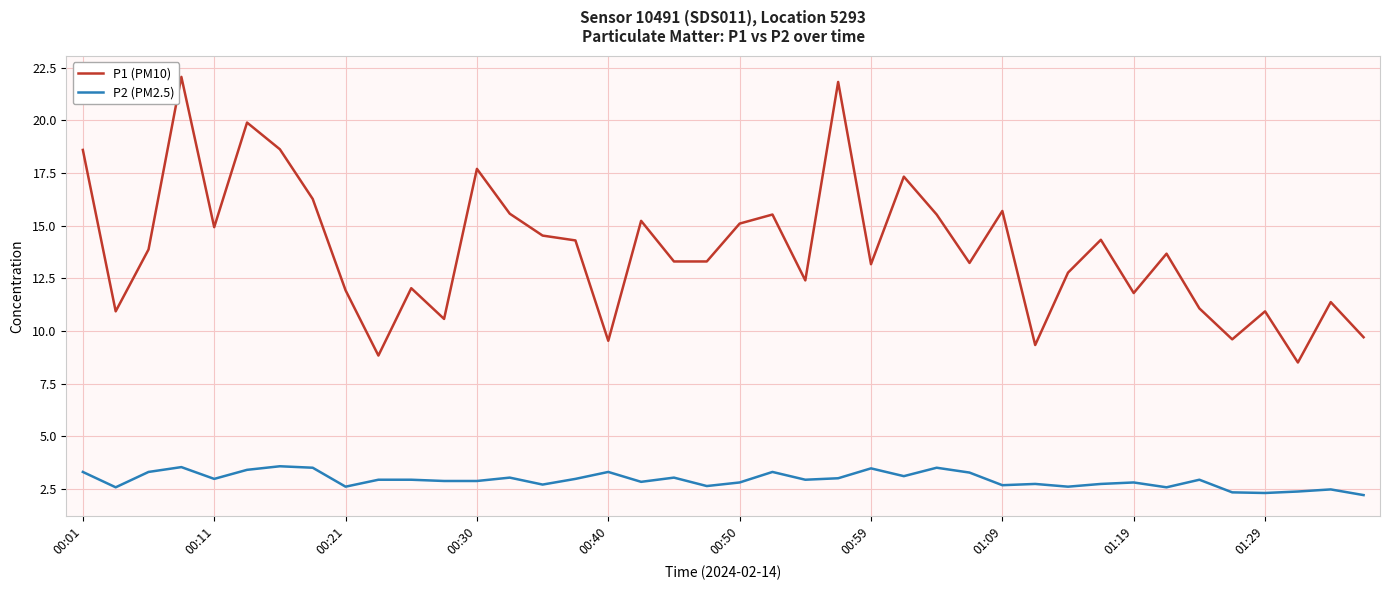

Rank the series by their maximum value, from lowest to highest.

P2 (PM2.5), P1 (PM10)